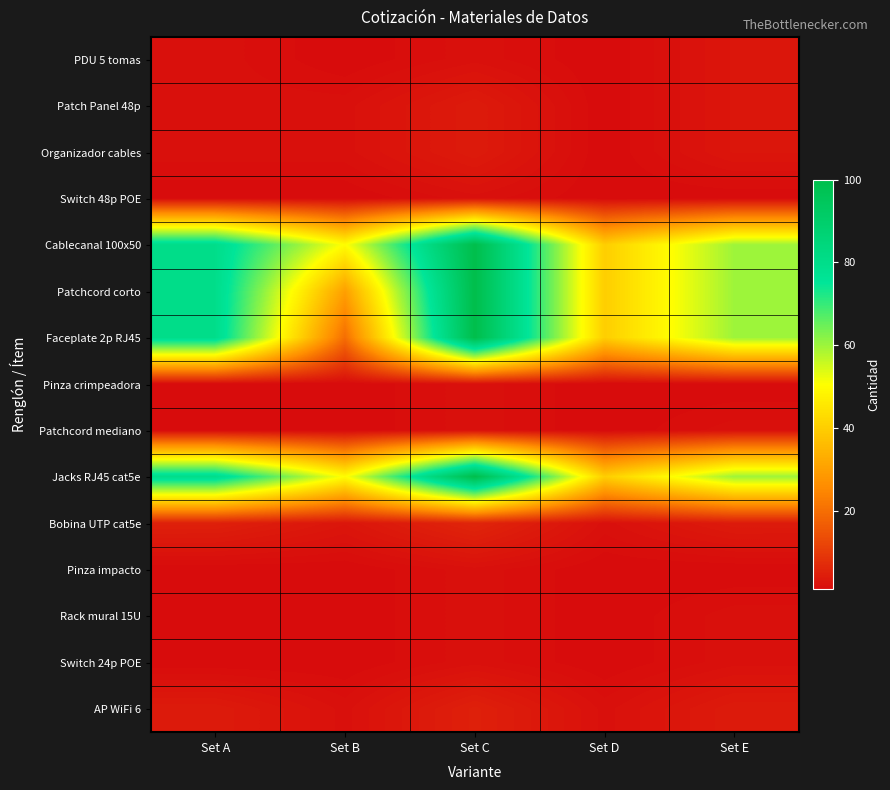

Reading right to left, extract all data points from this chart.

PDU 5 tomas: Set E=3	Set D=1	Set C=2	Set B=1	Set A=2
Patch Panel 48p: Set E=3	Set D=1	Set C=4	Set B=2	Set A=2
Organizador cables: Set E=3	Set D=1	Set C=4	Set B=2	Set A=2
Switch 48p POE: Set E=1	Set D=1	Set C=2	Set B=1	Set A=1
Cablecanal 100x50: Set E=60	Set D=40	Set C=100	Set B=50	Set A=80
Patchcord corto: Set E=60	Set D=40	Set C=100	Set B=30	Set A=80
Faceplate 2p RJ45: Set E=60	Set D=40	Set C=100	Set B=20	Set A=80
Pinza crimpeadora: Set E=1	Set D=1	Set C=2	Set B=1	Set A=1
Patchcord mediano: Set E=2	Set D=1	Set C=2	Set B=1	Set A=1
Jacks RJ45 cat5e: Set E=60	Set D=40	Set C=100	Set B=50	Set A=80
Bobina UTP cat5e: Set E=4	Set D=2	Set C=6	Set B=3	Set A=5
Pinza impacto: Set E=1	Set D=1	Set C=2	Set B=1	Set A=1
Rack mural 15U: Set E=2	Set D=1	Set C=2	Set B=1	Set A=1
Switch 24p POE: Set E=2	Set D=1	Set C=2	Set B=1	Set A=1
AP WiFi 6: Set E=4	Set D=2	Set C=5	Set B=2	Set A=4